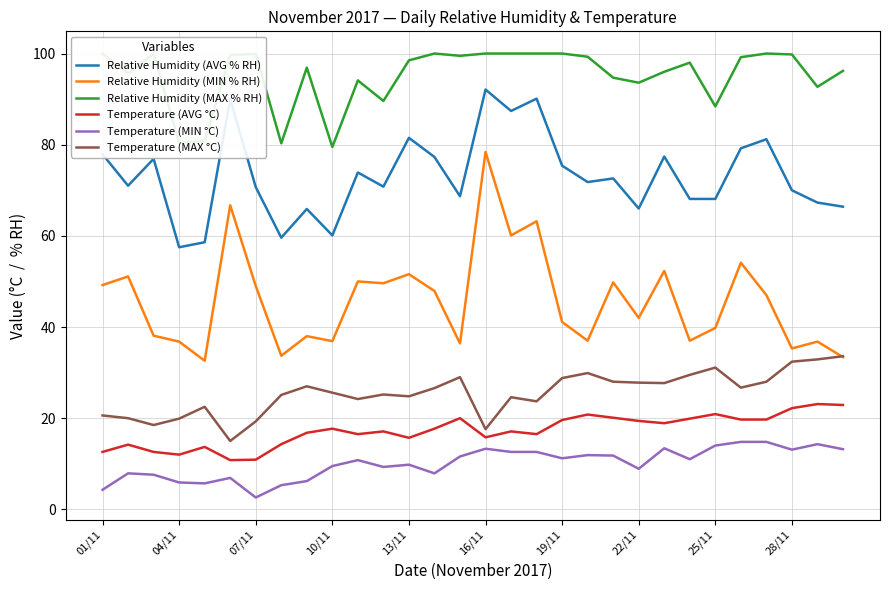

True or false: Temperature (AVG °C) and Temperature (MIN °C) intersect in this chart.

False